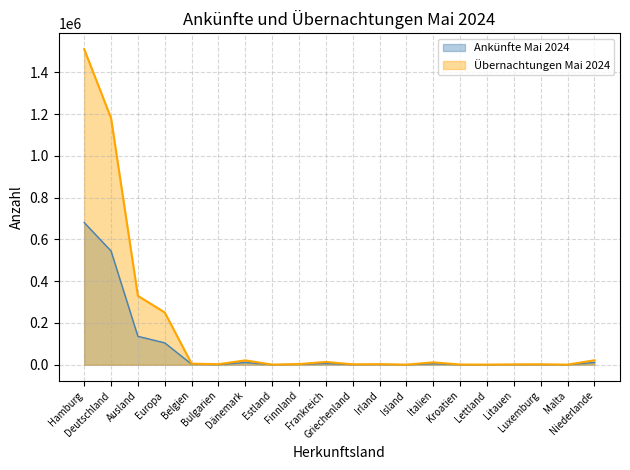

Rank the series by their average value, from highest to lowest.

Übernachtungen Mai 2024, Ankünfte Mai 2024